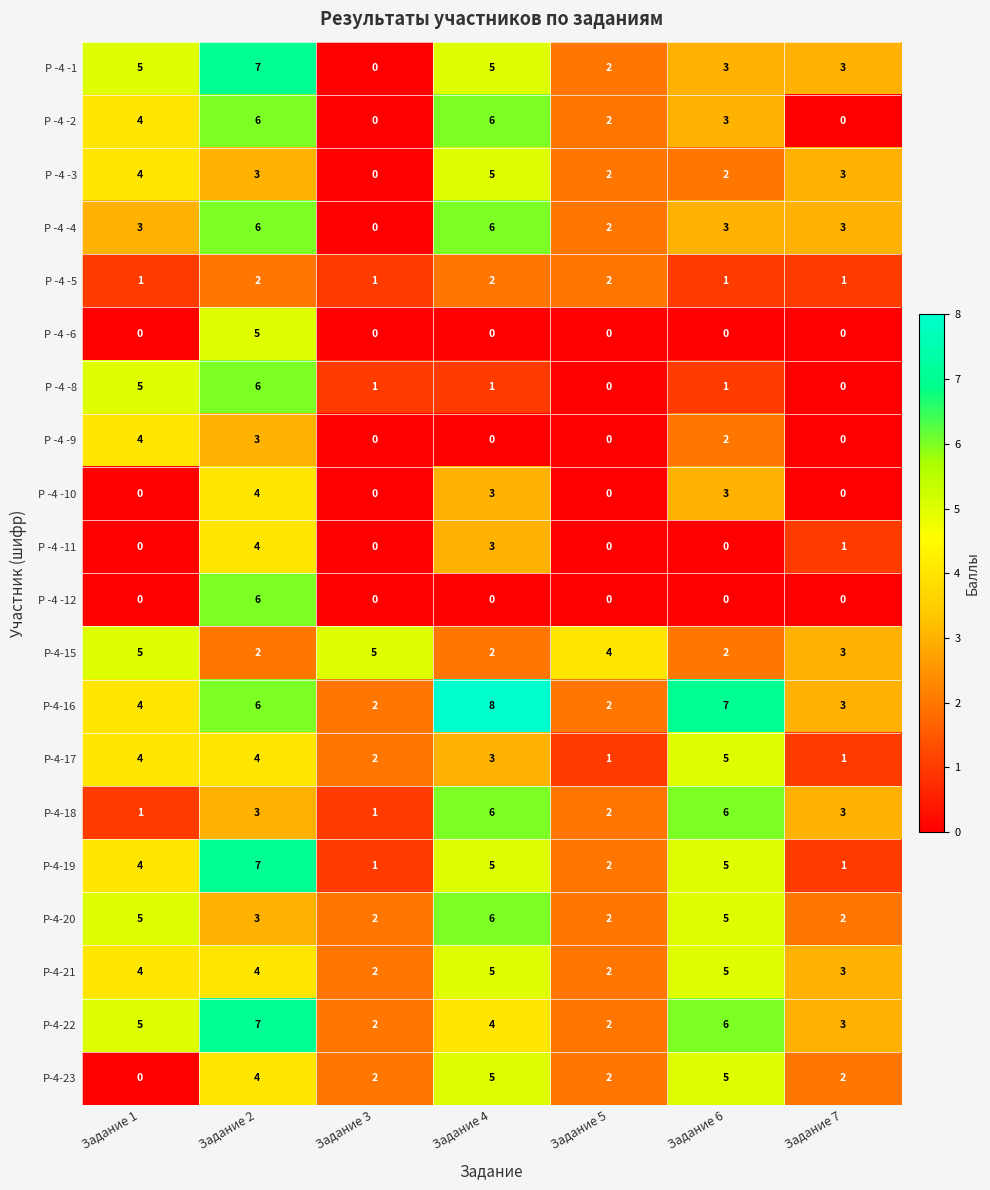

What is the sum of all Р-4-22 values?

29